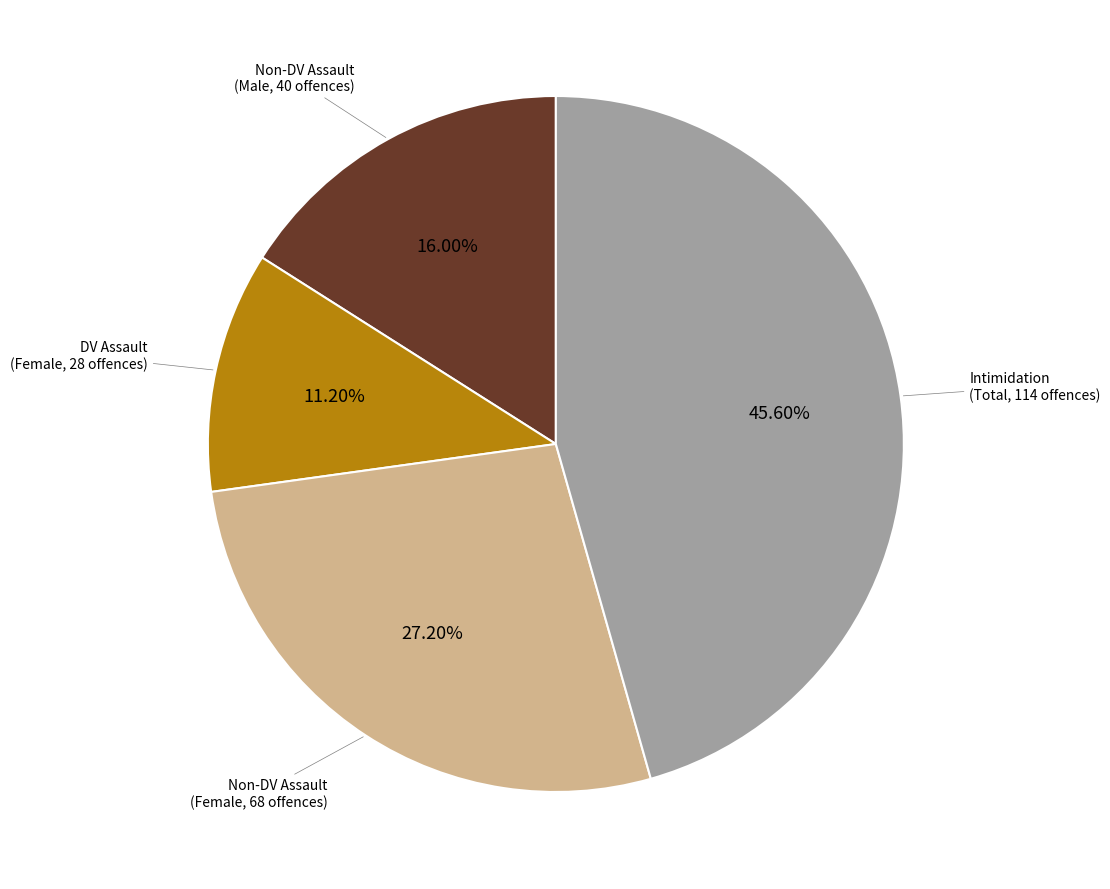

Which has a higher value, Non-DV Assault (Female, 68 offences) or Intimidation (Total, 114 offences)?

Intimidation (Total, 114 offences)